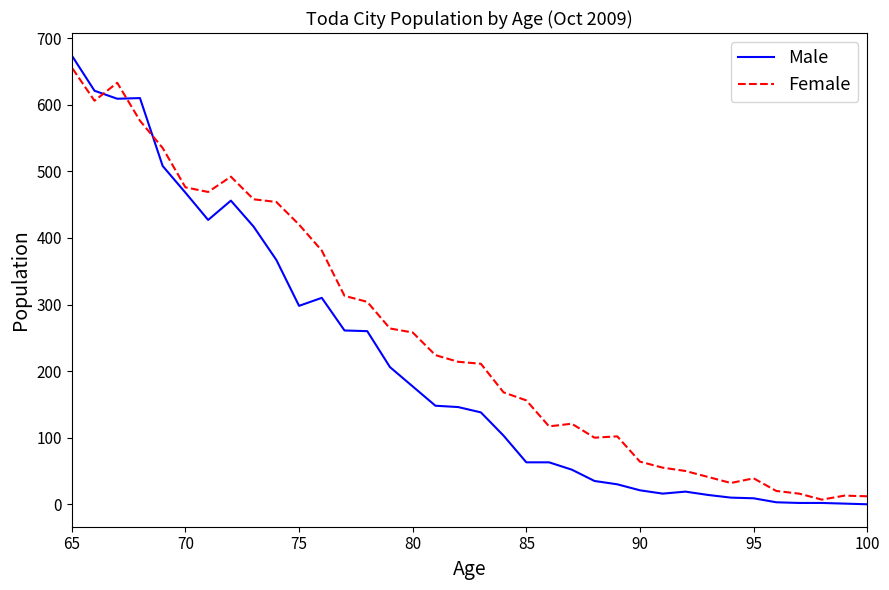

Does the chart have visible grid lines?

No